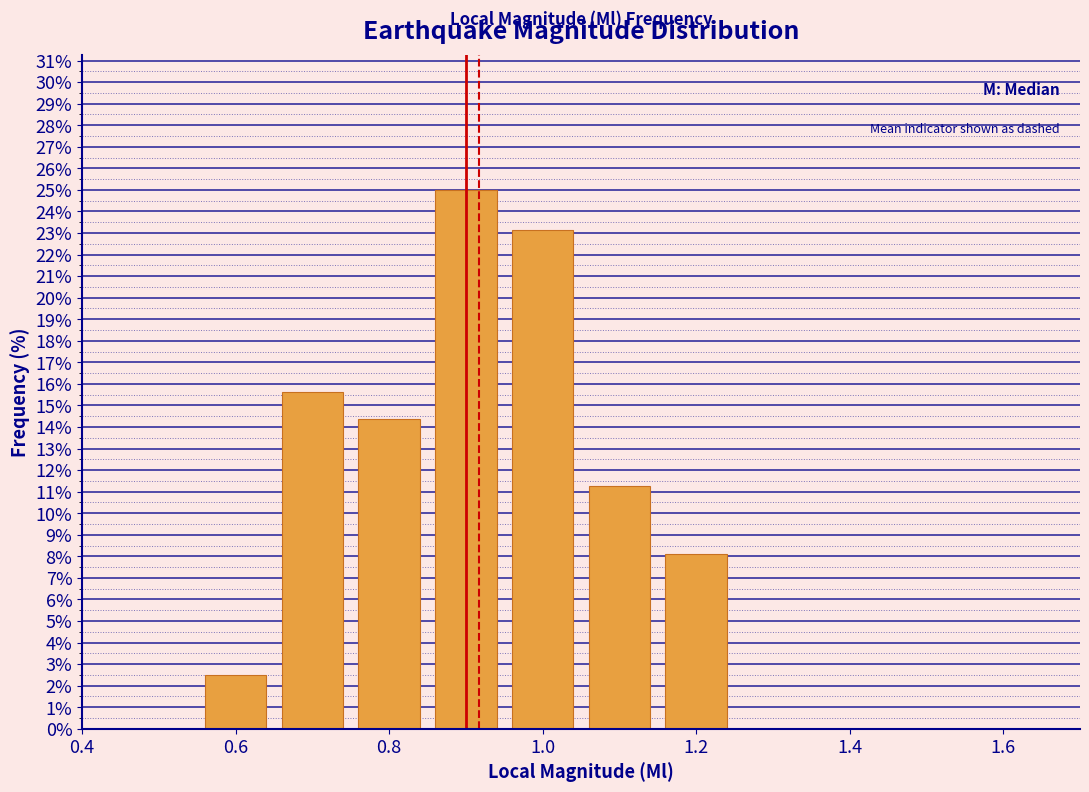

Over which range of the x-axis is the bar tallest?

0.85 to 0.95